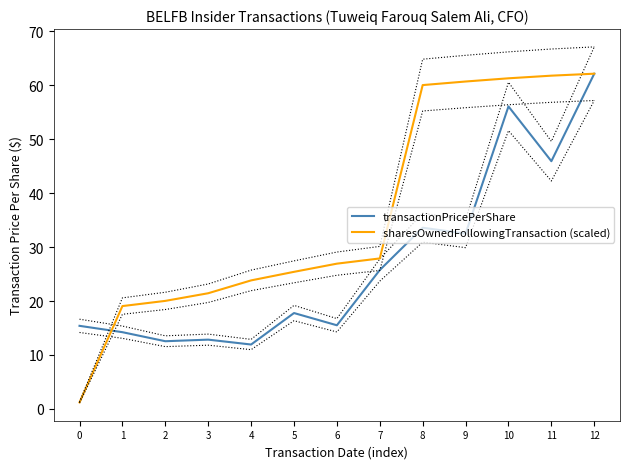

True or false: sharesOwnedFollowingTransaction (scaled) has more than 0 interior local peaks.

False